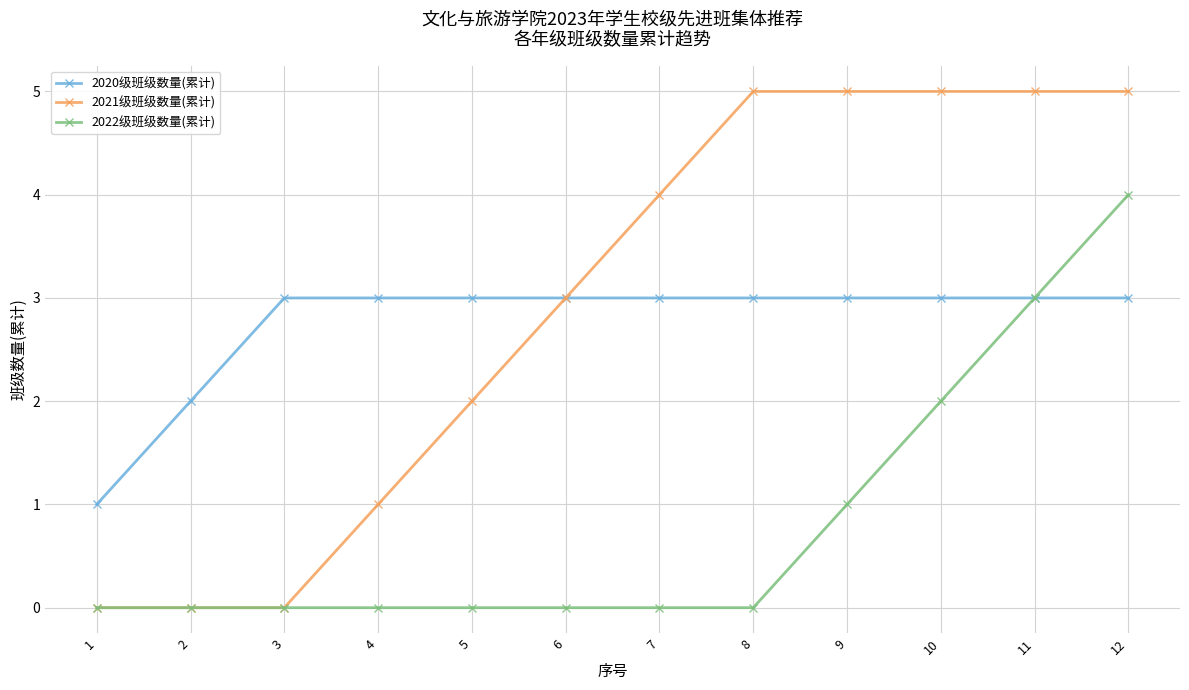

Which series has the widest spread of values?

2021级班级数量(累计)